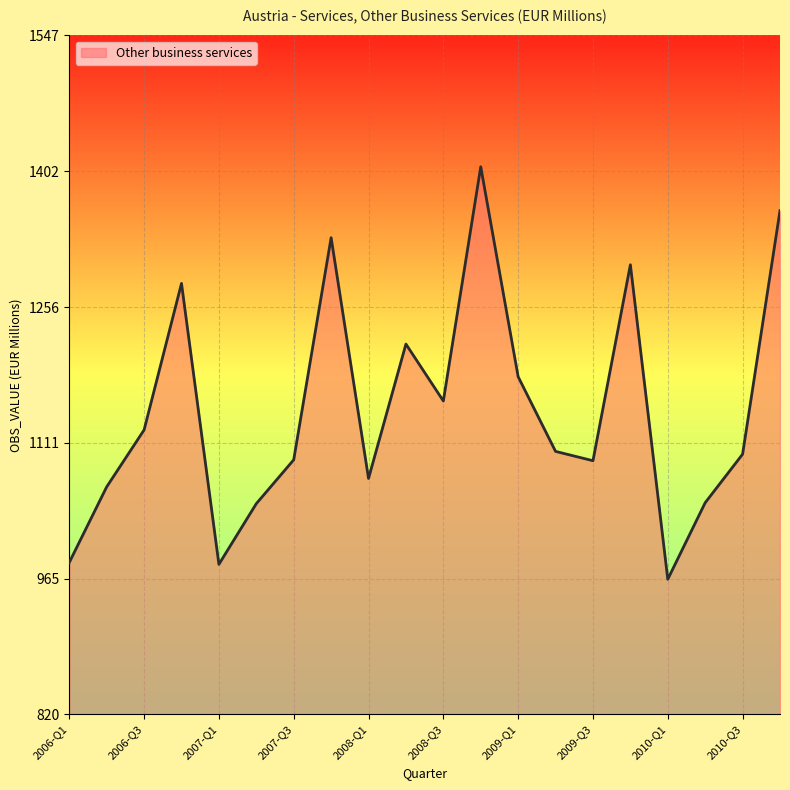

What is the minimum value shown in the chart?

965